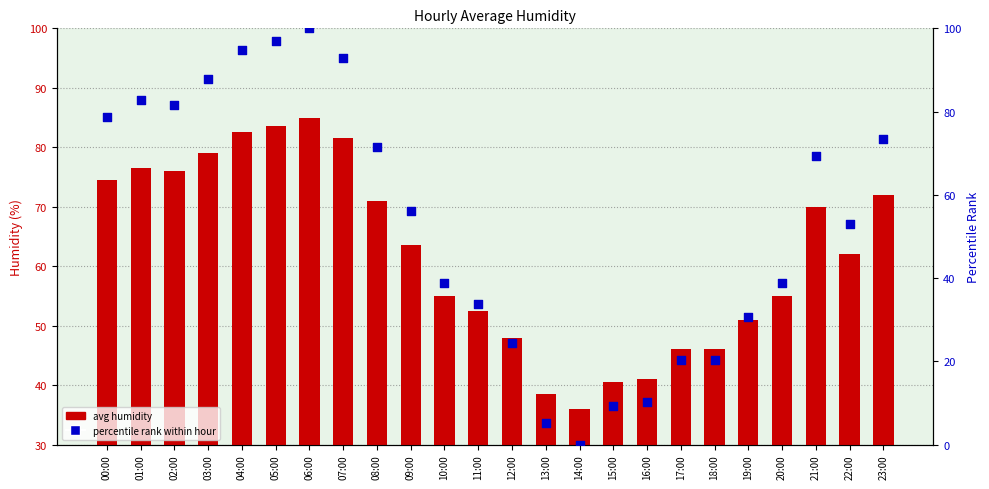

Which series has the largest total across all categories?

avg humidity